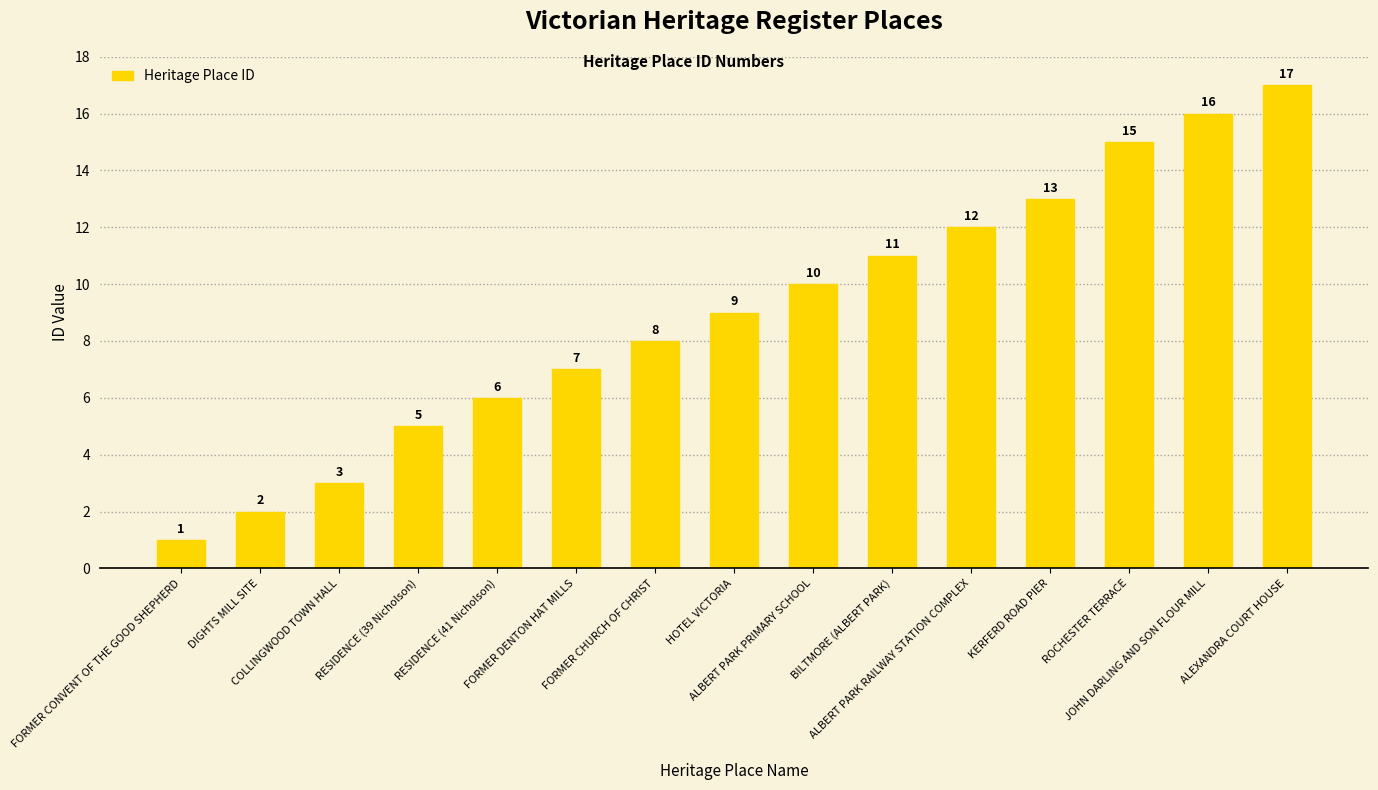

Is it true that the value at COLLINGWOOD TOWN HALL is 3?

True